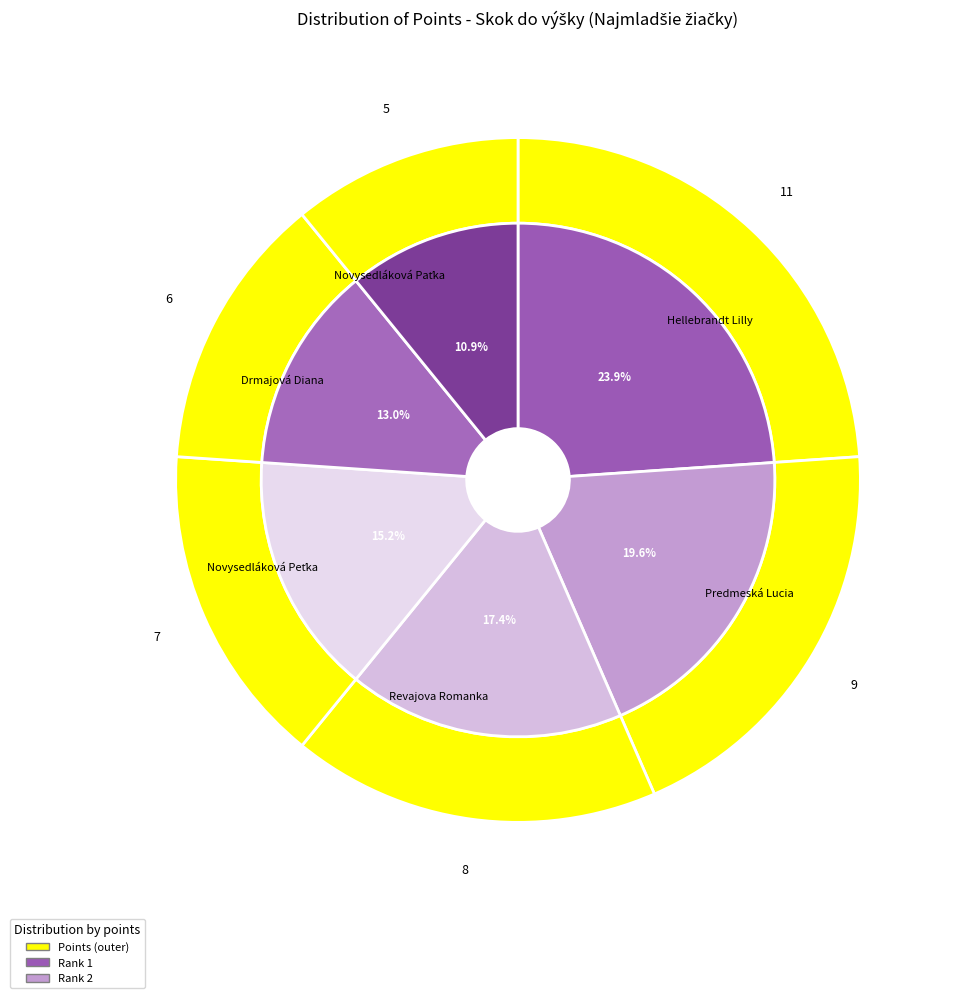

Is the sum of Revajova Romanka and Novysedláková Paťka greater than half?

No